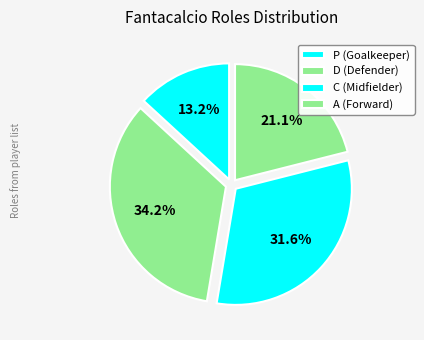

To the nearest percent, what is the combined percentage of A and C?

53%